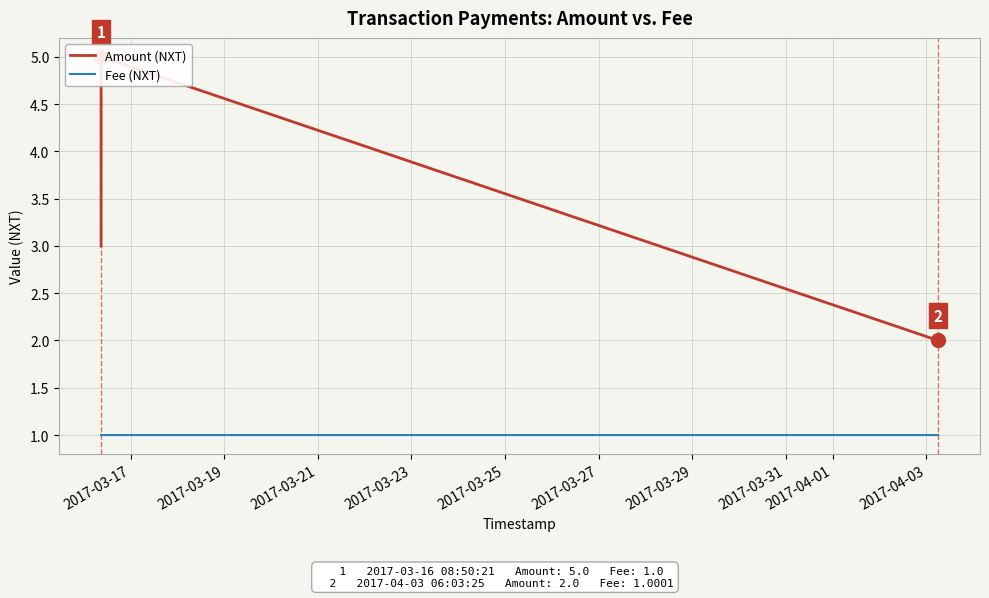

At how many categories does at least one series exceed 4?

1